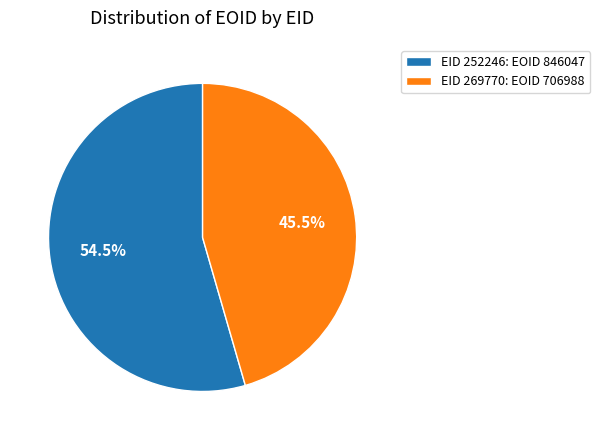

How many segments does this pie chart have?

2